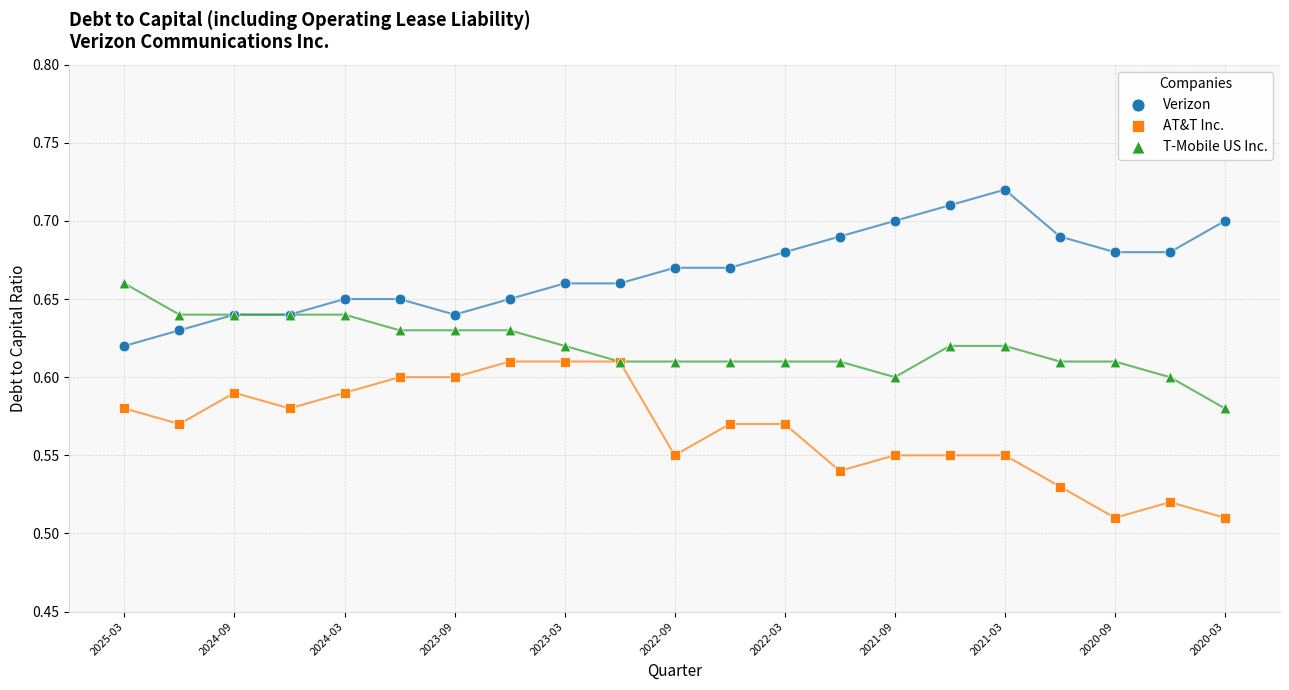

Which series reaches the minimum Y coordinate?

AT&T Inc.